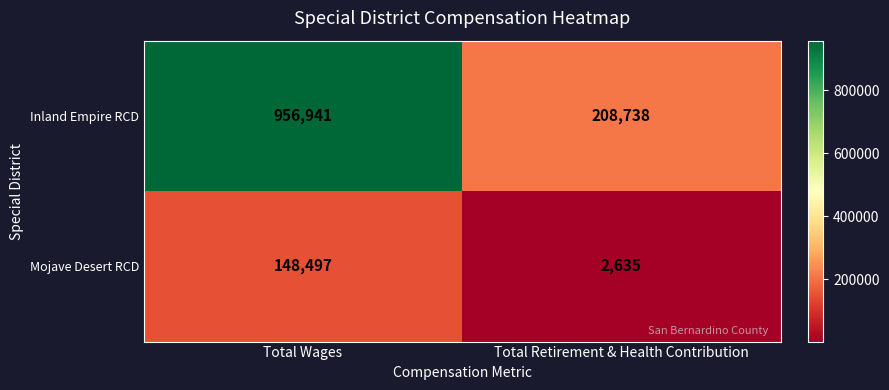

At Total Retirement & Health Contribution, list the series in order from smallest to largest.

Mojave Desert RCD, Inland Empire RCD